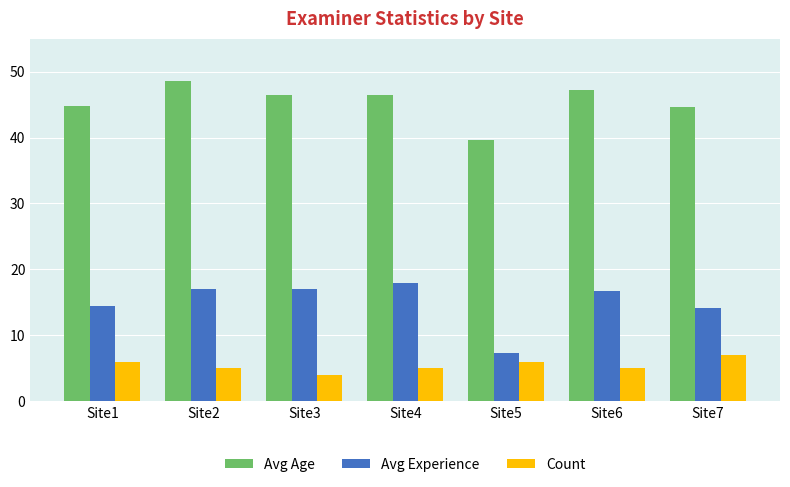

The Count series shows 2.7 at Site4. True or false?

False